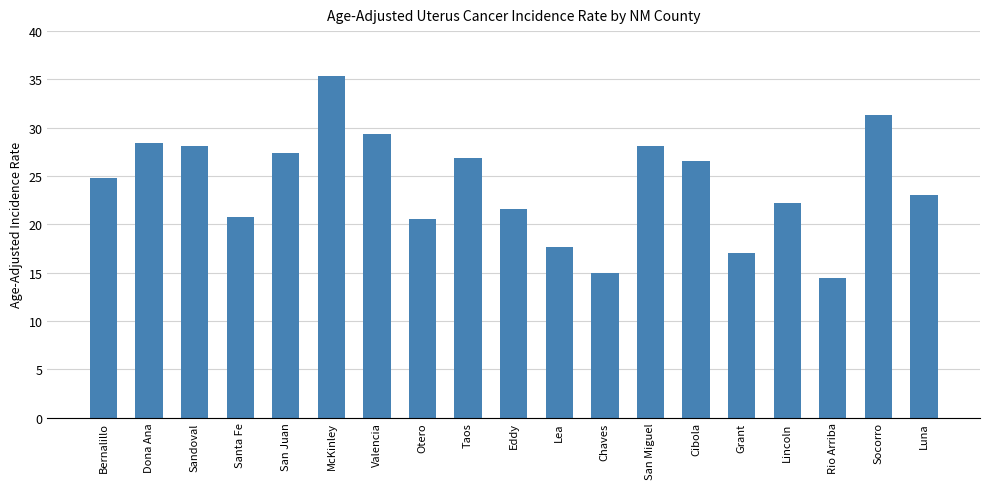

What is the approximate value at Socorro?

31.3